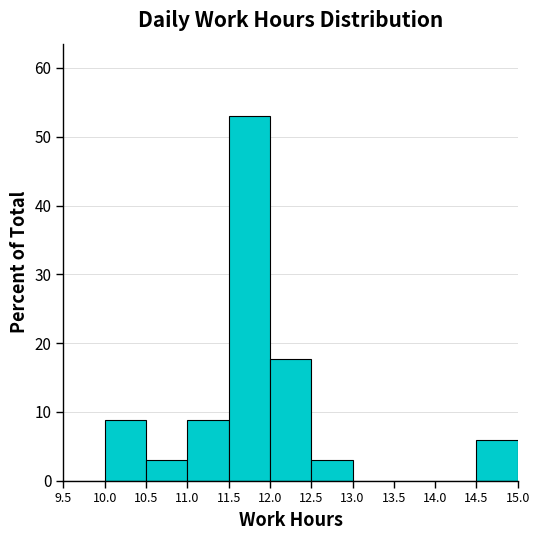

Reading left to right, transcribe this chart: for each bar, give the range it covers on the x-axis and its height. The values are not printed on the chart, so give them approximately, as read against the axis.

9.5 to 10.0: 0
10.0 to 10.5: 9
10.5 to 11.0: 3
11.0 to 11.5: 9
11.5 to 12.0: 53
12.0 to 12.5: 18
12.5 to 13.0: 3
13.0 to 13.5: 0
13.5 to 14.0: 0
14.0 to 14.5: 0
14.5 to 15.0: 6